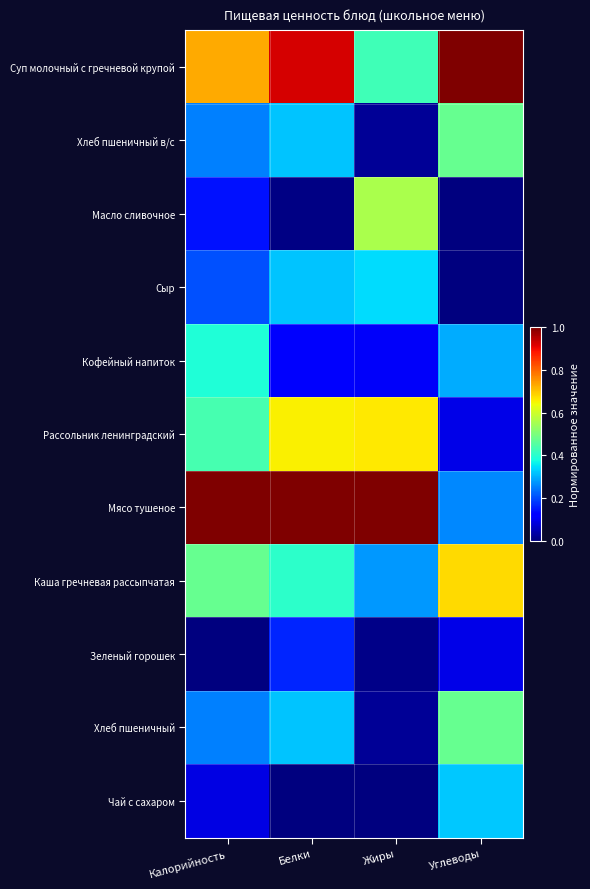

Which label corresponds to the smallest value in the chart?

Углеводы